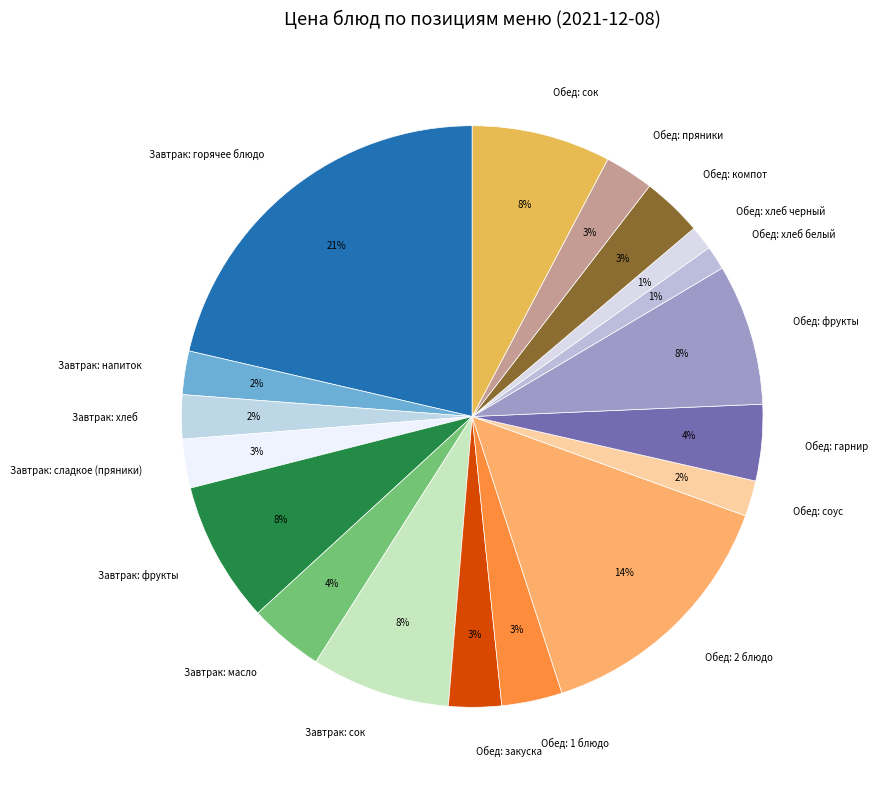

Does any single category account for the majority?

No